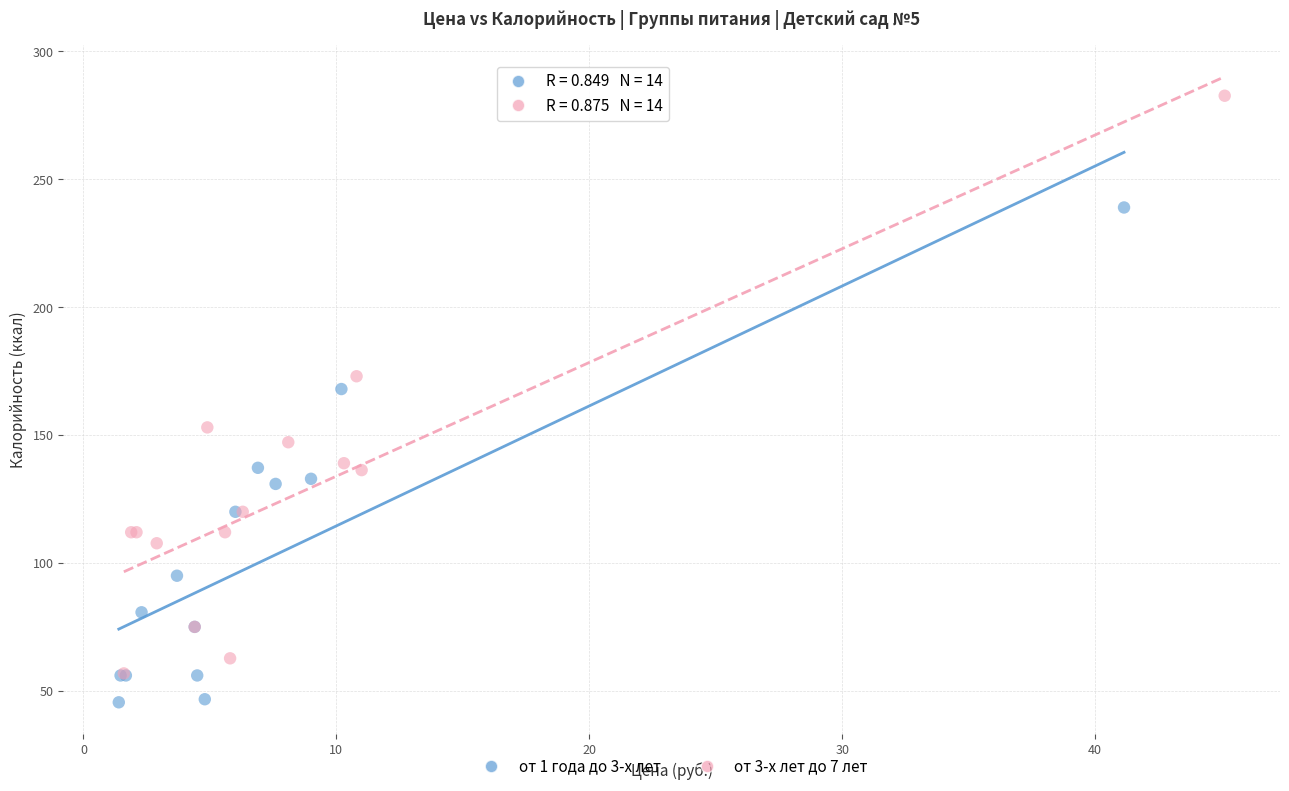

Which series reaches the maximum Y coordinate?

от 3-х лет до 7 лет